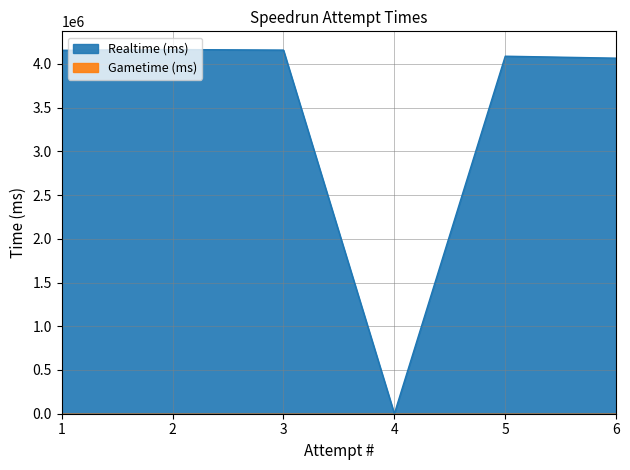

Reading right to left, extract all data points from this chart.

4064538	4086933	0	4156946	4163059	4154448